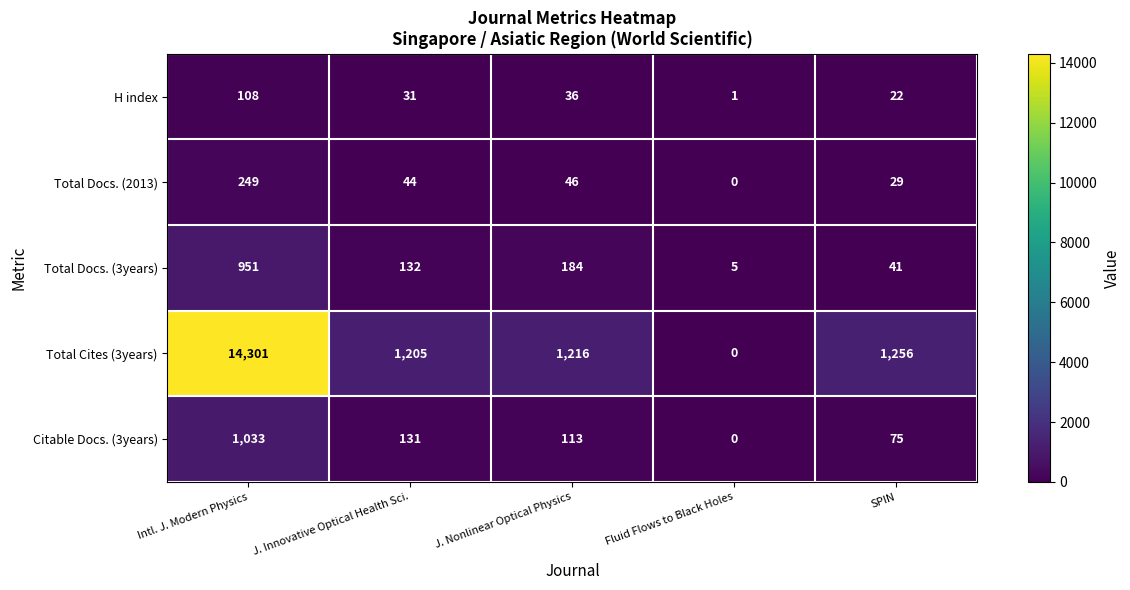

Read the Total Cites (3years) value at Intl. J. Modern Physics.

14301